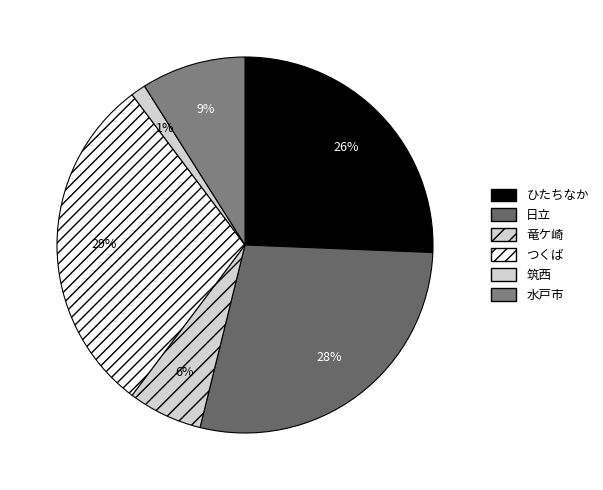

Between つくば and 竜ケ崎, which is larger?

つくば